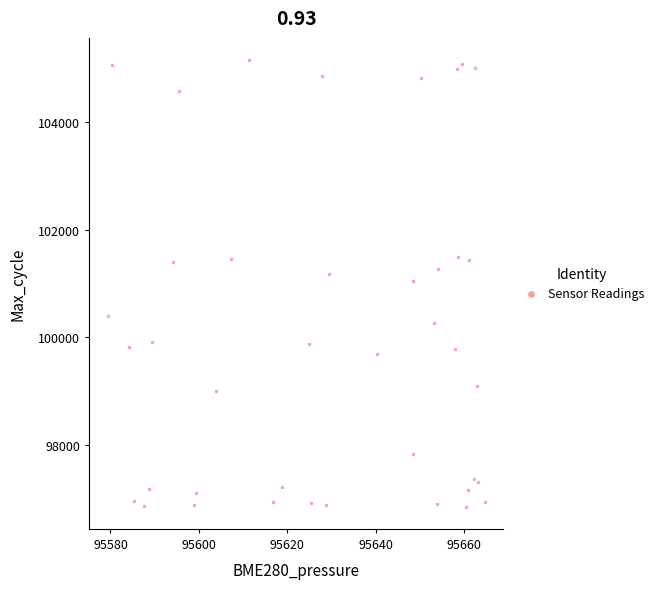

What is the range of Y values (max minus min)?

8304